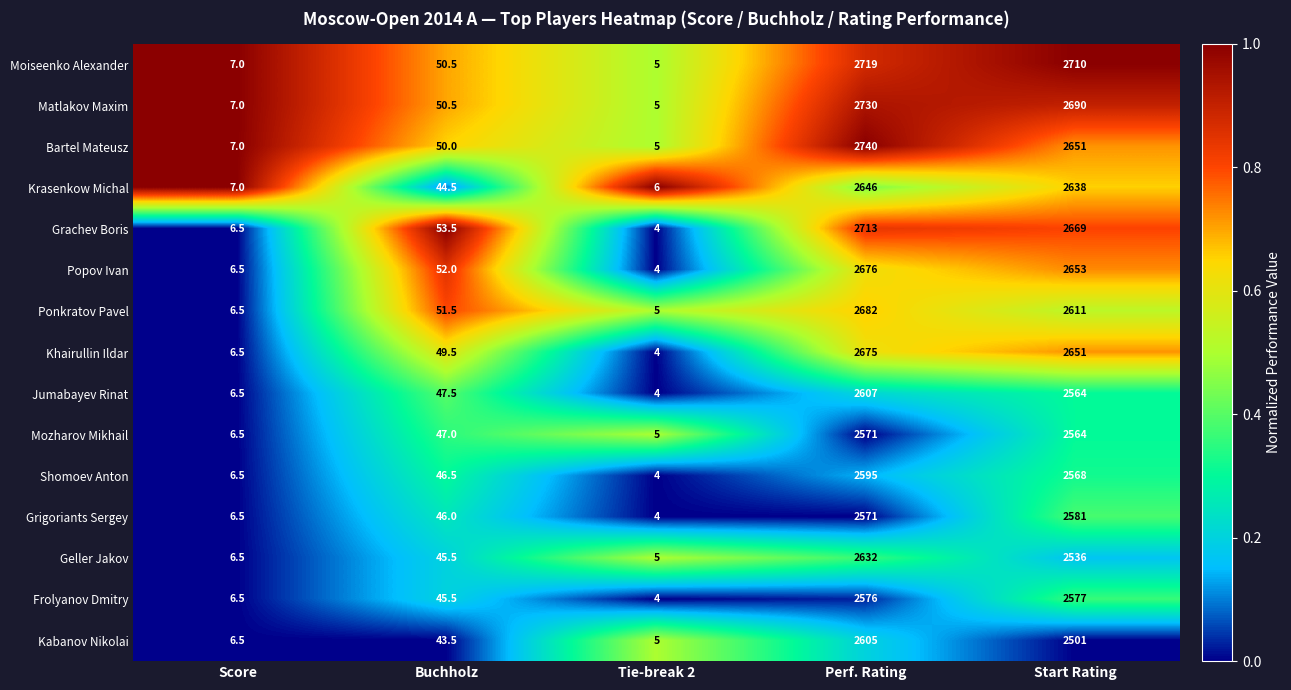

At which category is the sum across all series the highest?

Perf. Rating